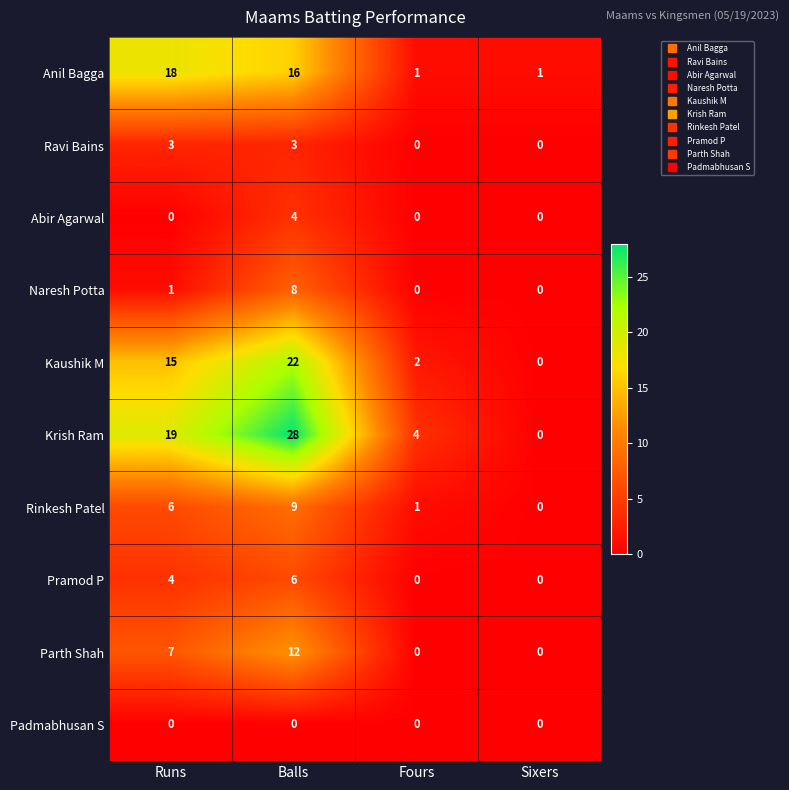

Which series has the largest range (max minus min)?

Krish Ram